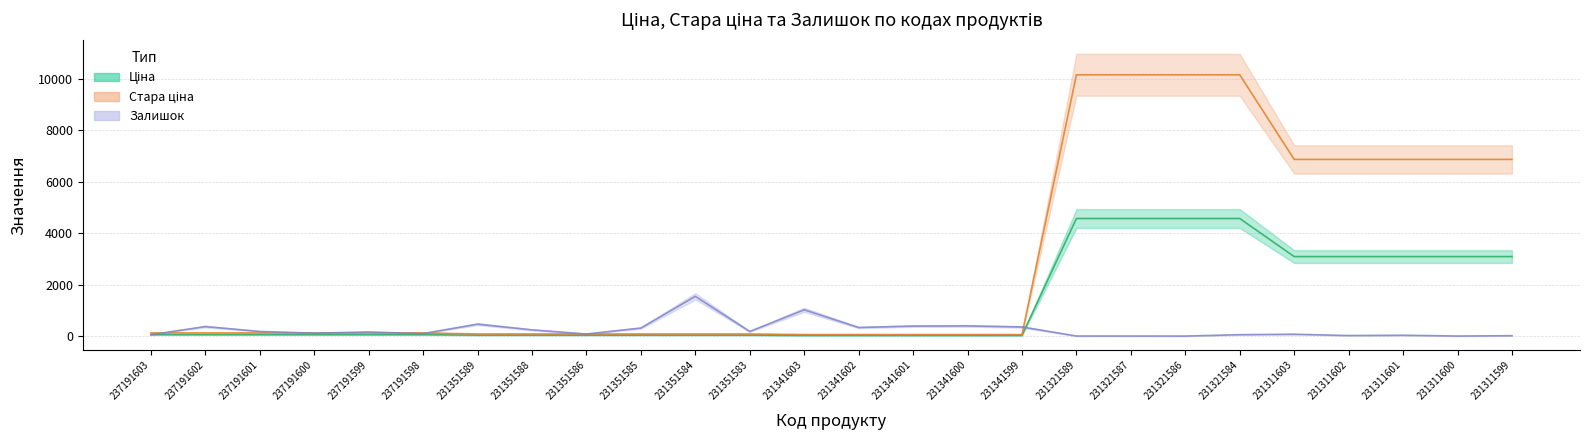

At how many categories does at least one series exceed 7678?

4